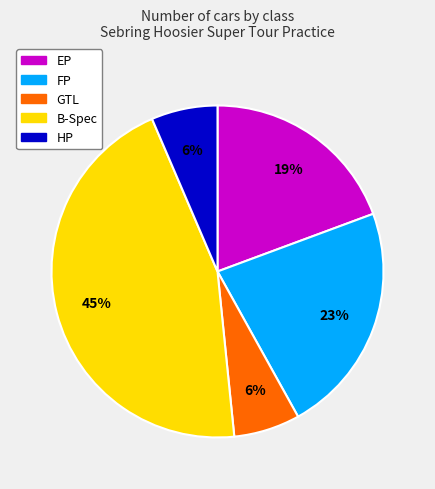

What percentage is the GTL slice, to the nearest percent?

6%